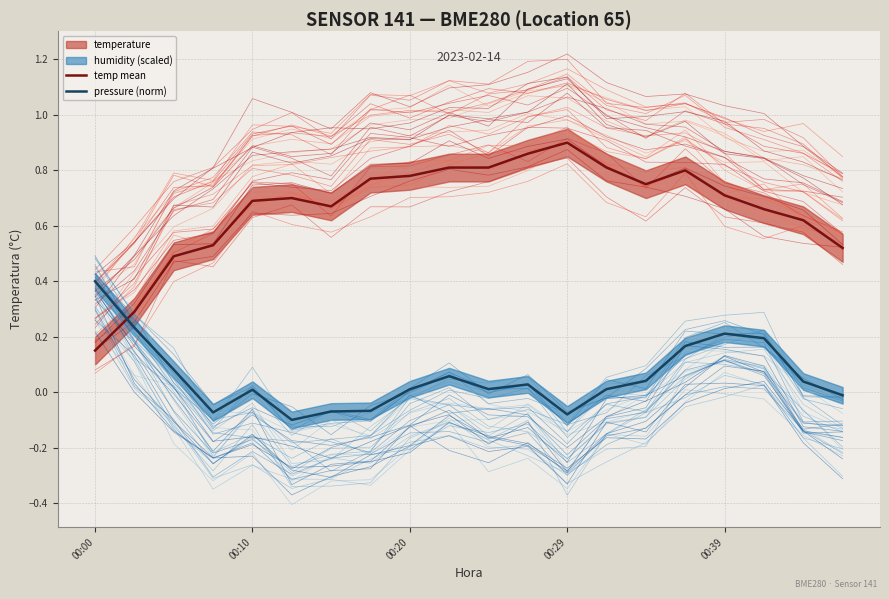

At which label does temp mean reach its peak?

00:29